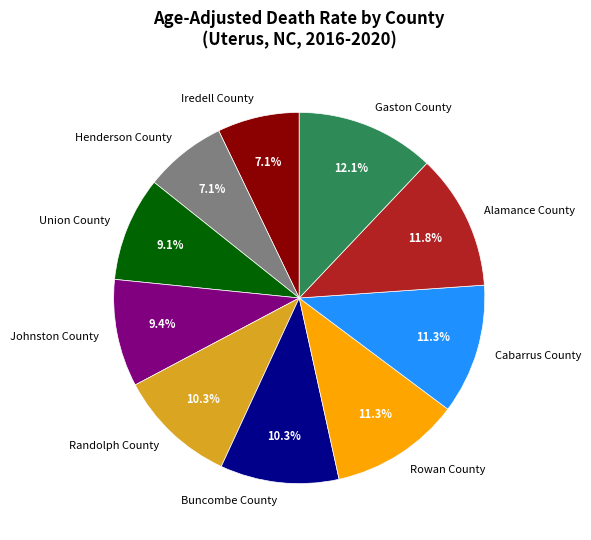

Between Gaston County and Randolph County, which is larger?

Gaston County